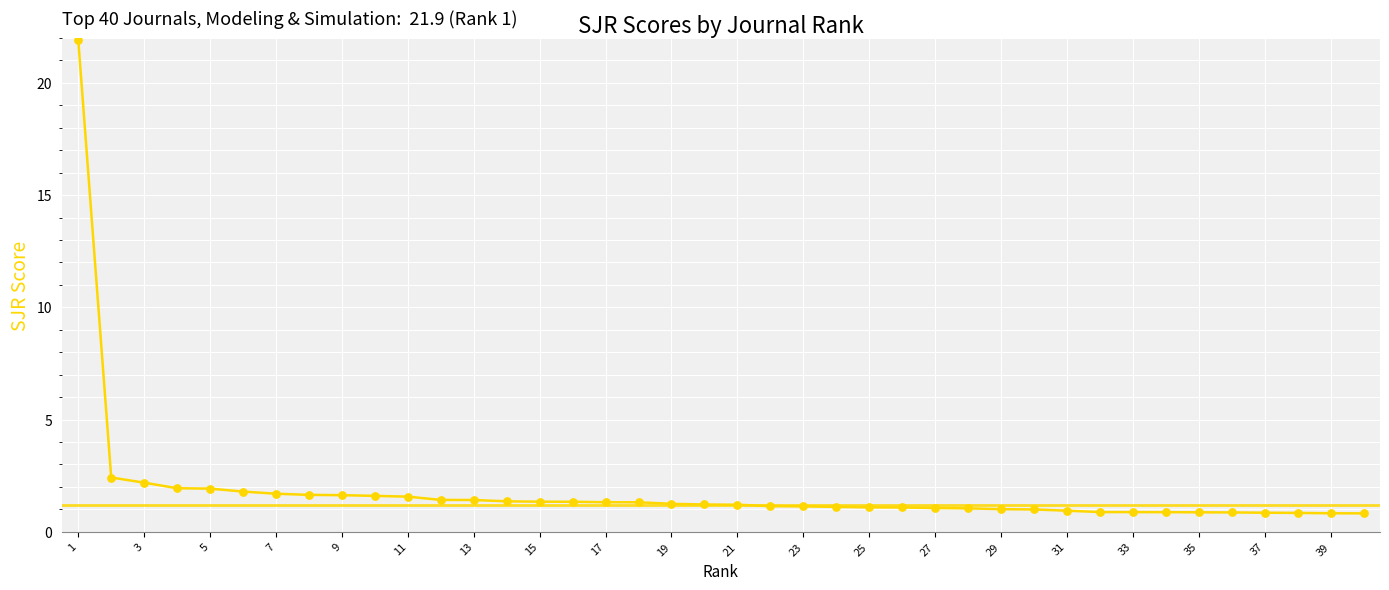

What is the maximum value shown in the chart?

21.9